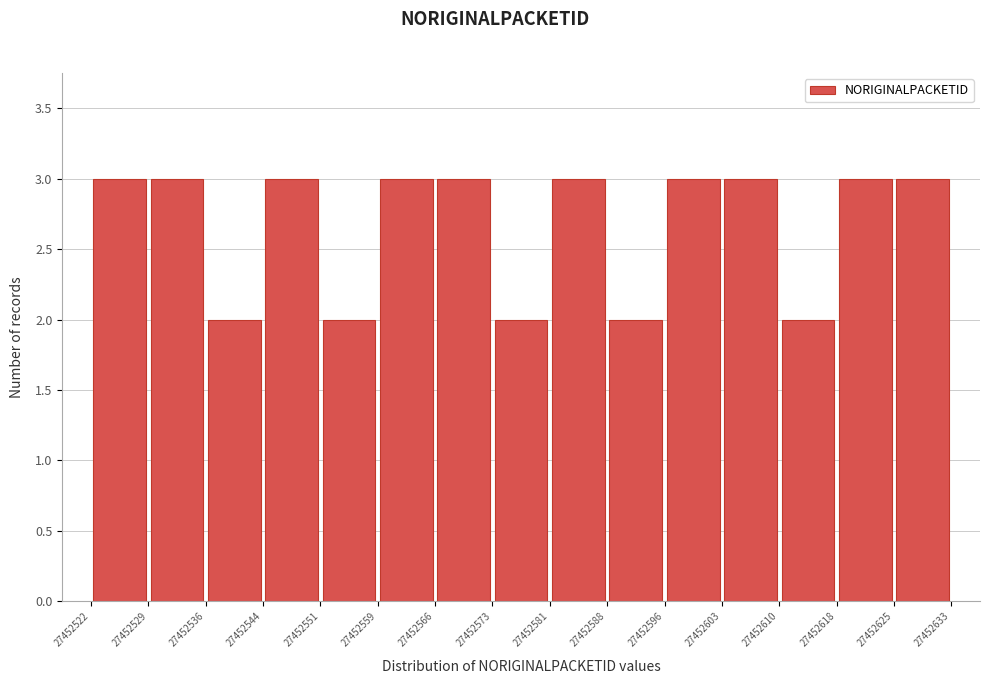

Reading left to right, transcribe this chart: for each bar, give the range it covers on the x-axis and its height. The values are not printed on the chart, so give them approximately, as read against the axis.

27452522 to 27452529: 3
27452529 to 27452536: 3
27452536 to 27452544: 2
27452544 to 27452551: 3
27452551 to 27452559: 2
27452559 to 27452566: 3
27452566 to 27452573: 3
27452573 to 27452581: 2
27452581 to 27452588: 3
27452588 to 27452596: 2
27452596 to 27452603: 3
27452603 to 27452610: 3
27452610 to 27452618: 2
27452618 to 27452625: 3
27452625 to 27452633: 3